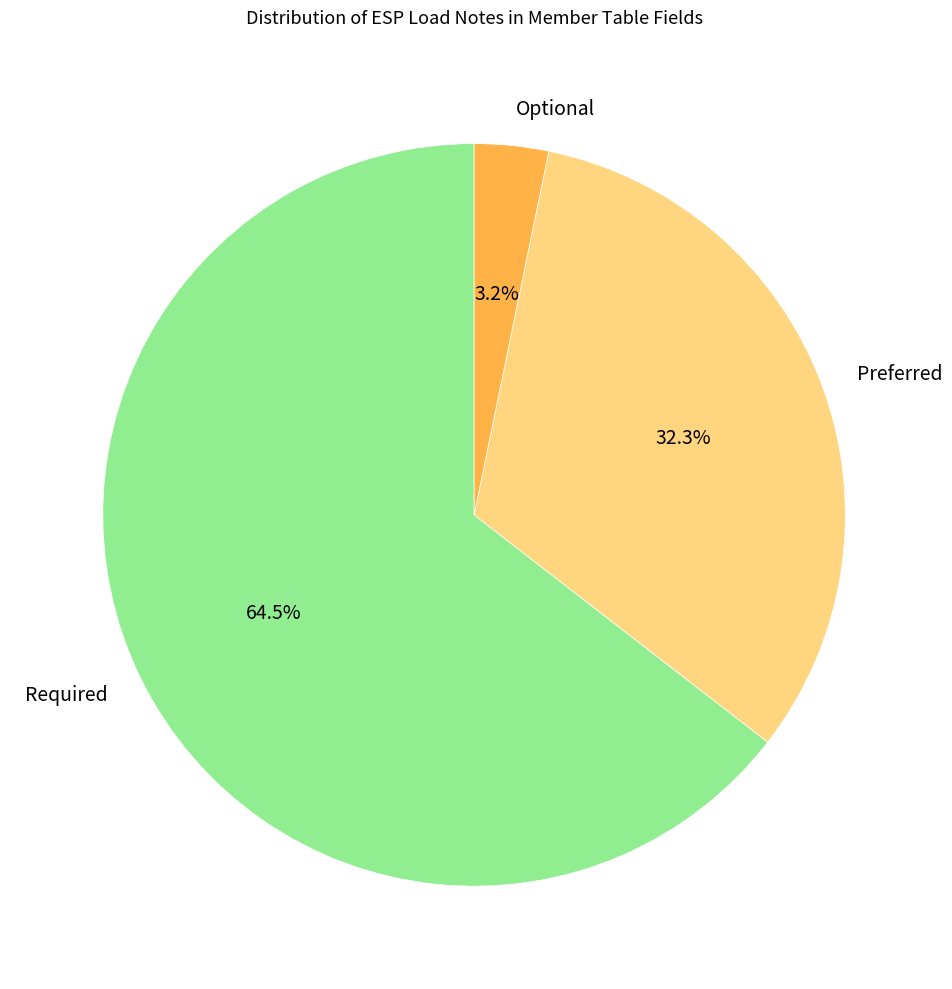

Which category has the smallest portion of the pie?

Optional